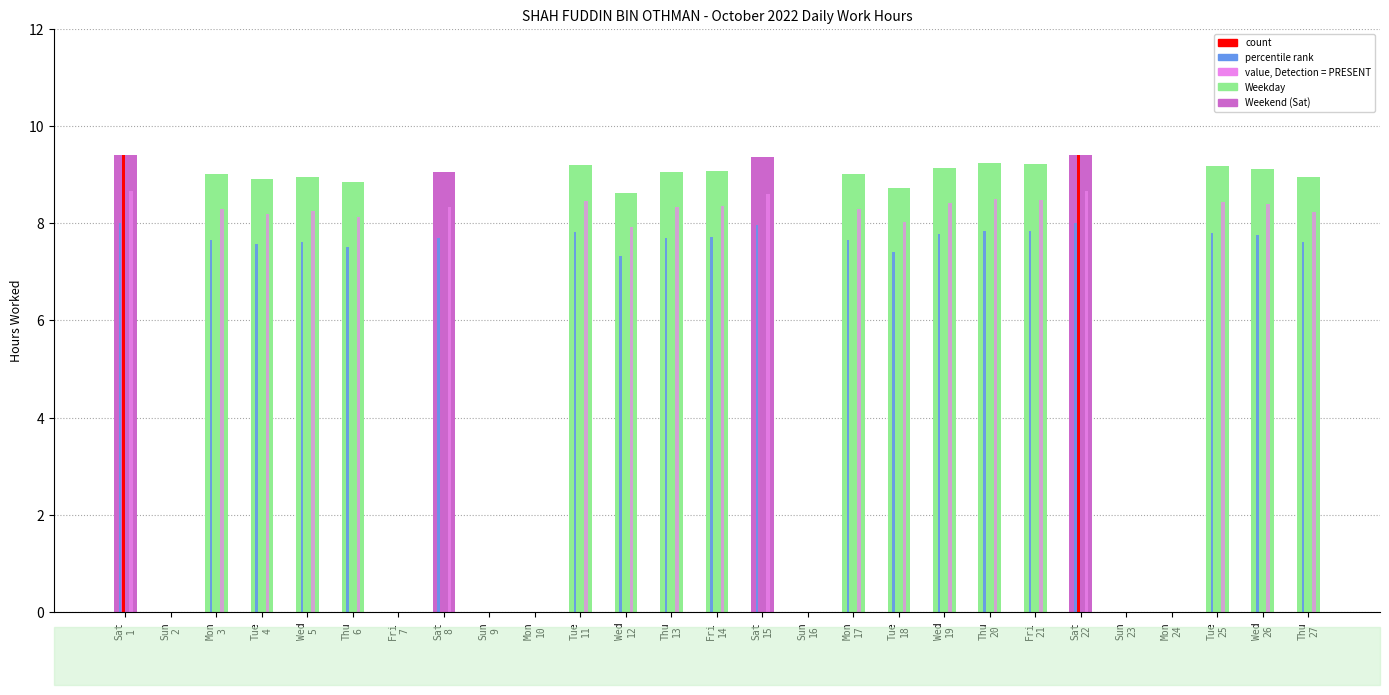

True or false: Low (hours) has a value of 14.3 at Thu
6.

False